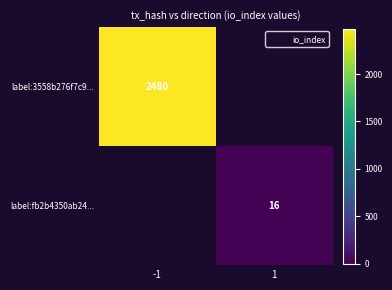

How many categories are shown in the chart?

2